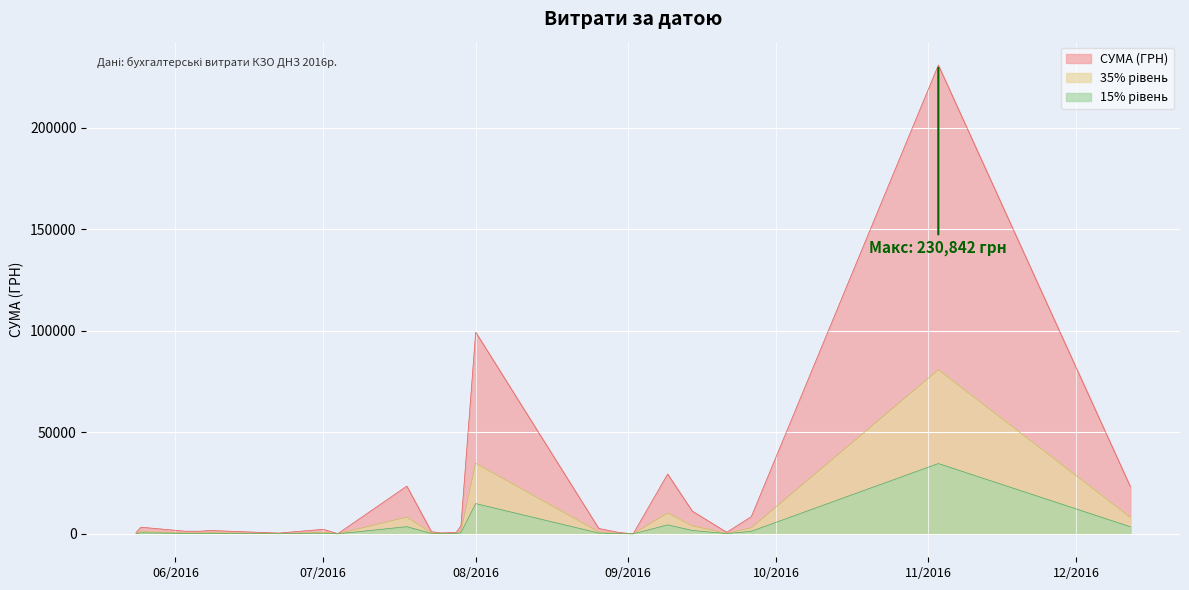

What is the greatest value displayed?

230842.2